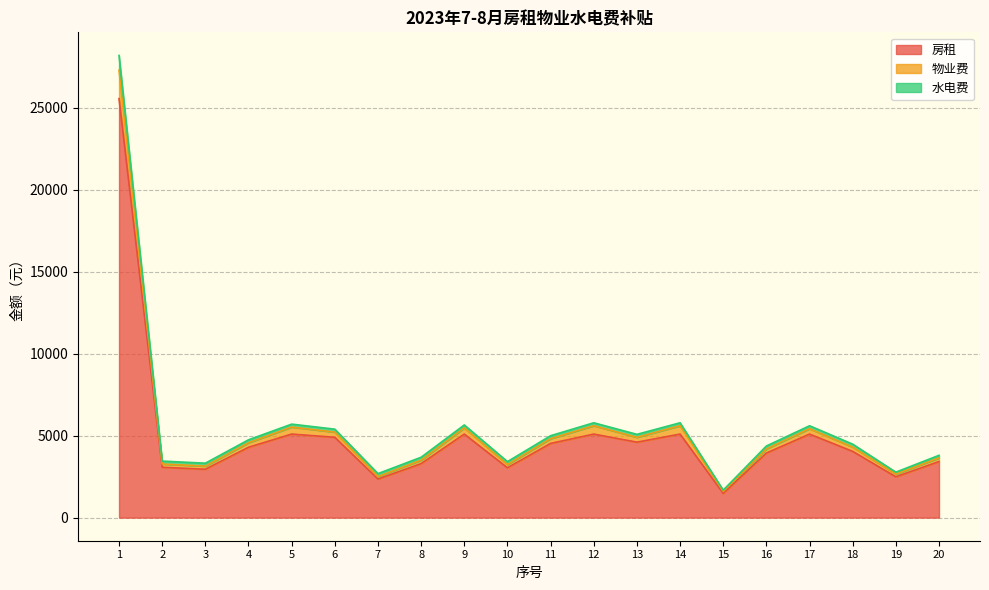

What is the maximum value for 房租?

25558.0